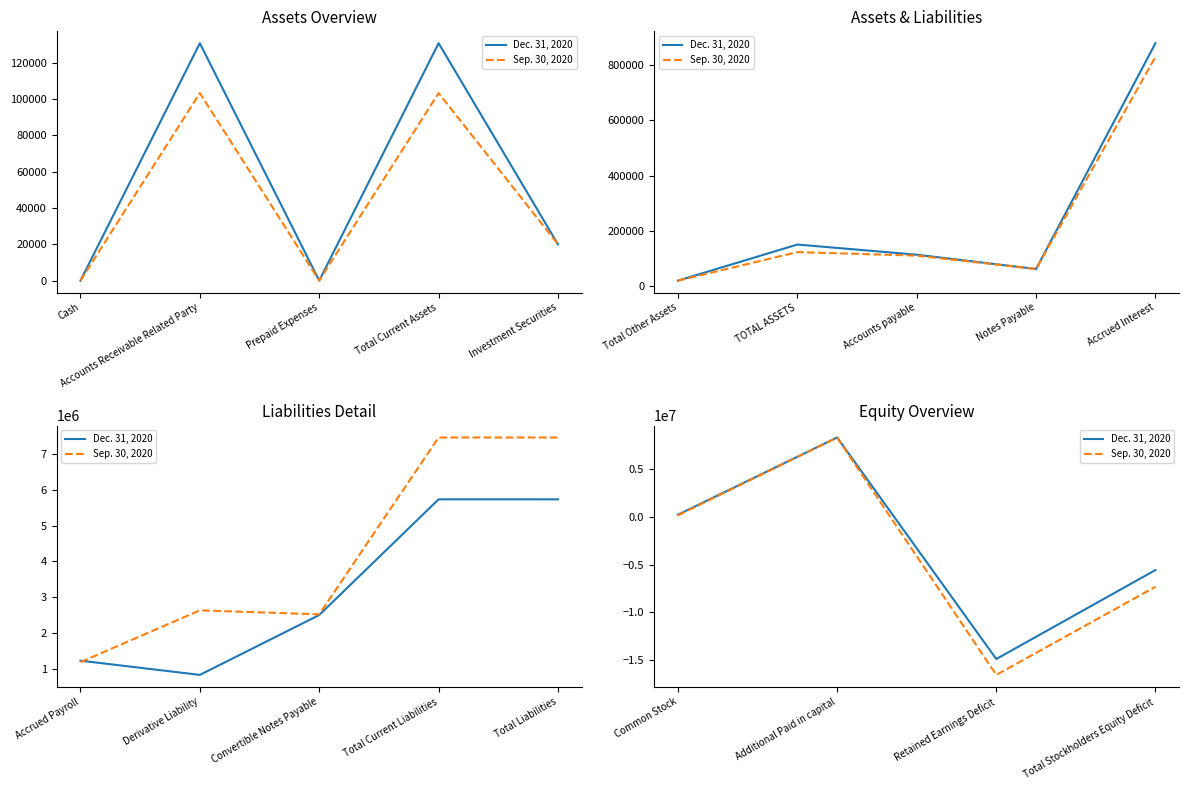

In Sep. 30, 2020, how many points are lower than both neighbors (excluding endpoints)?

1